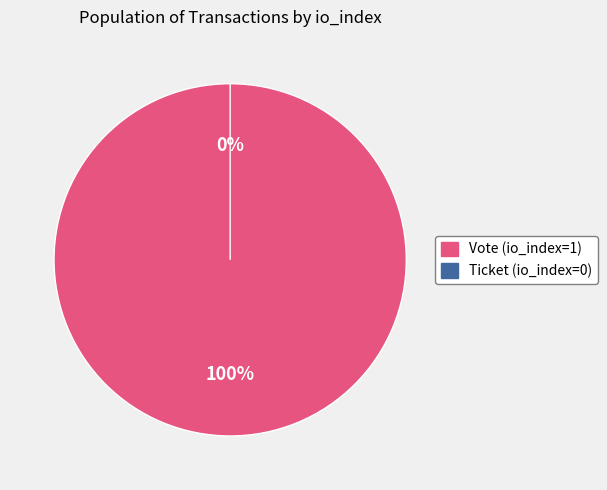

Do Vote (io_index=1) and Ticket (io_index=0) together represent more than half of the pie?

Yes